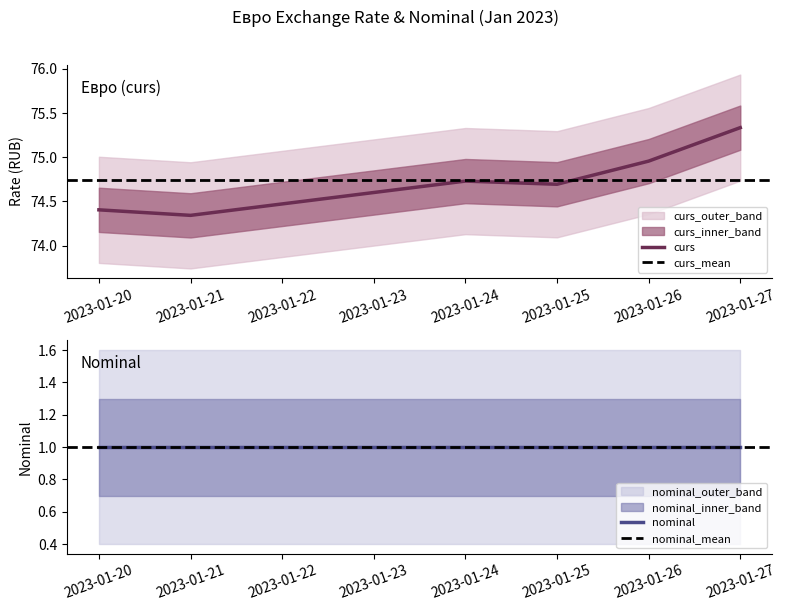

What is the value of the 1st point from the left?

74.4